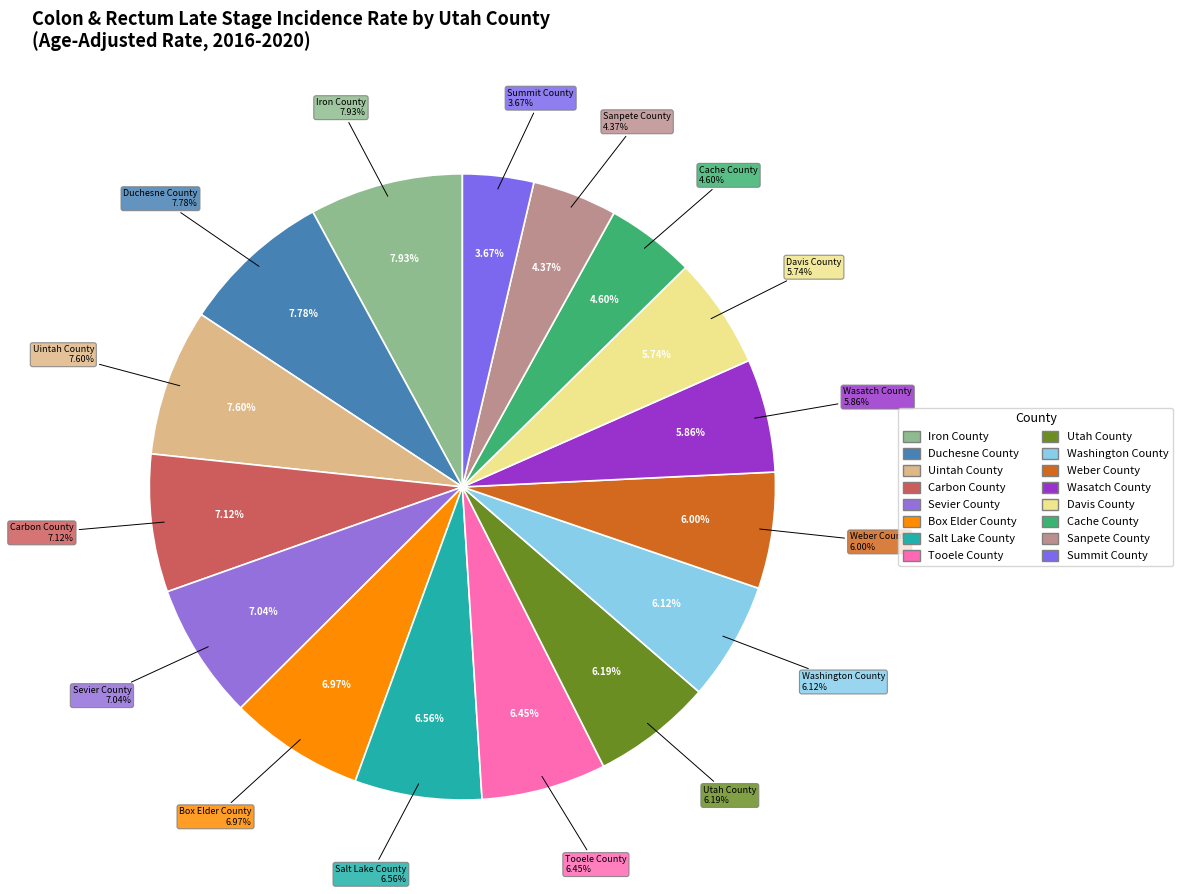

To the nearest percent, what percentage of the pie is Wasatch County?

6%